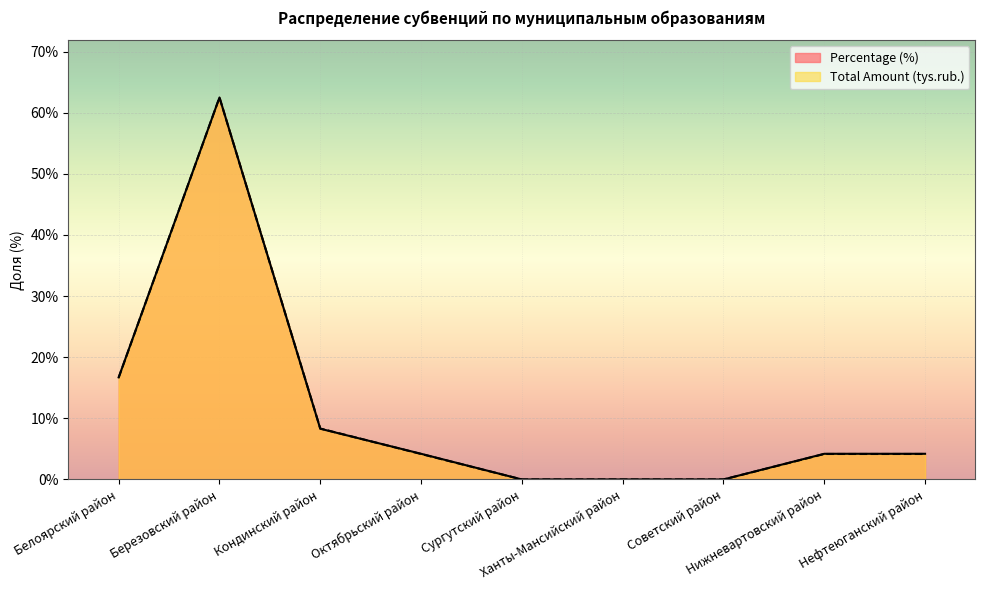

At which category does the chart reach its minimum across all series?

Сургутский район